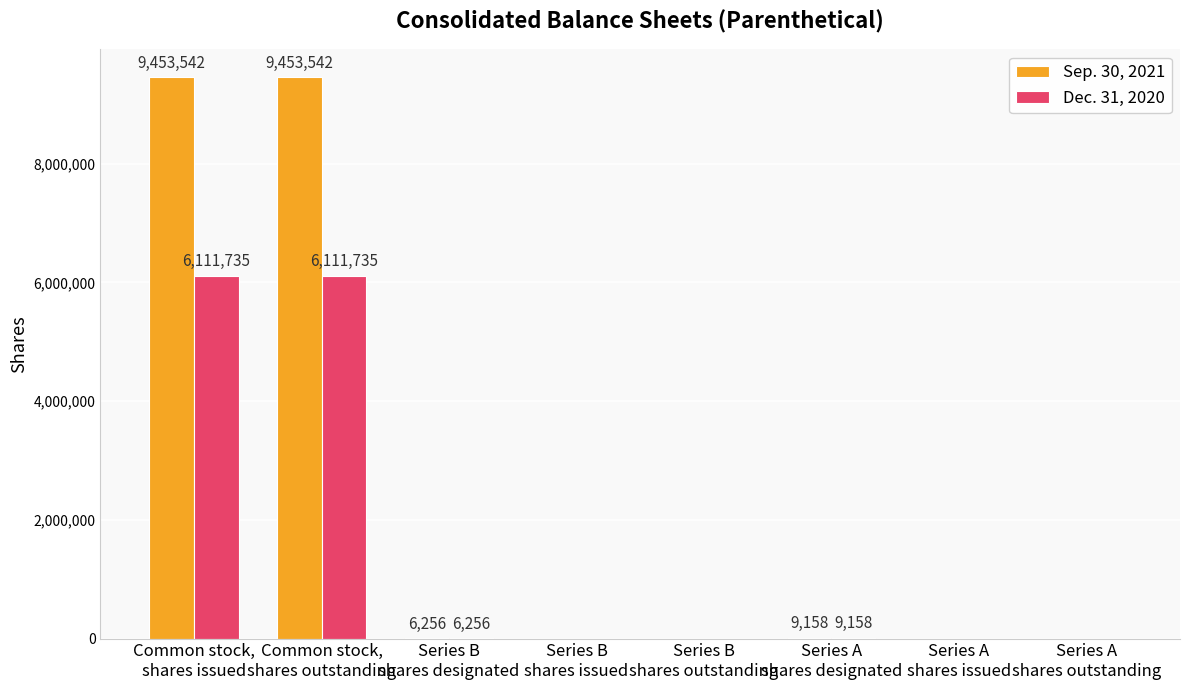

What is the sum of all Sep. 30, 2021 values?

18922498